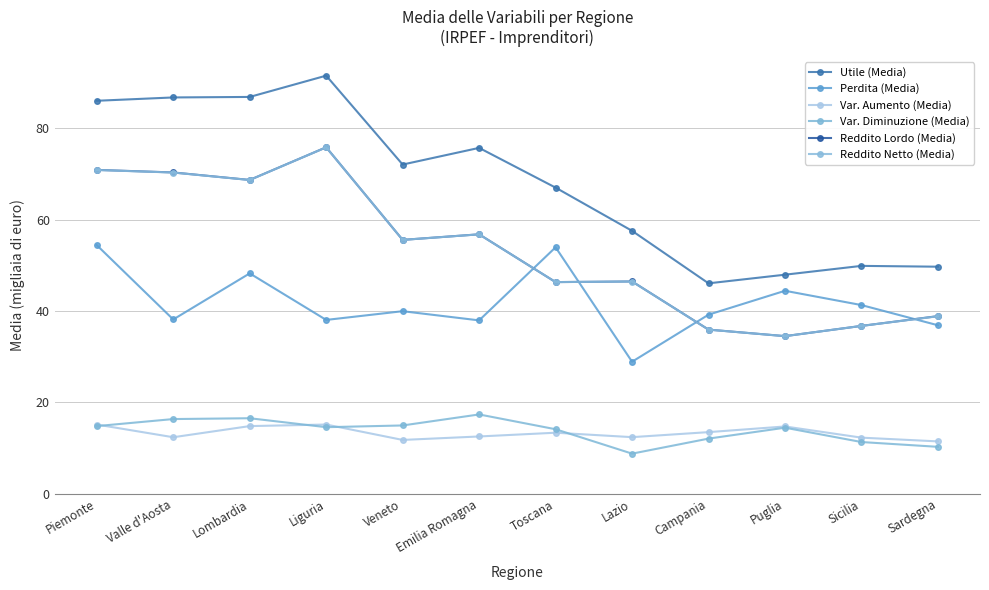

How many values in the Utile (Media) series are below 72?

6